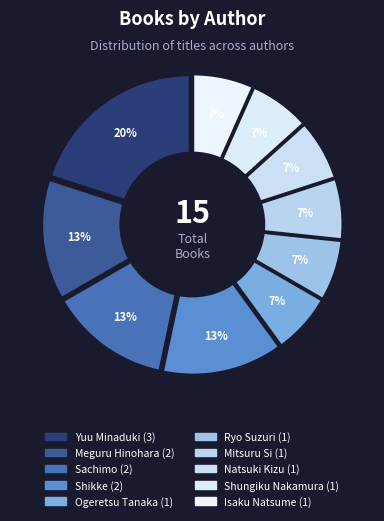

Does any single category account for the majority?

No